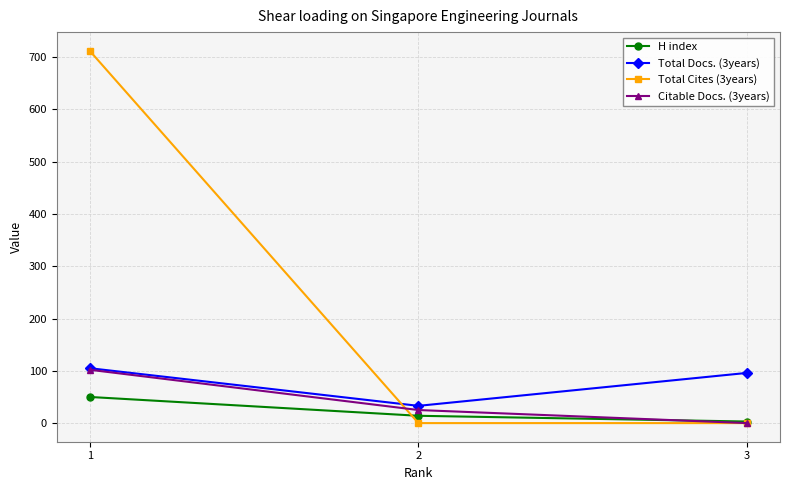

At which category is the sum across all series the highest?

1